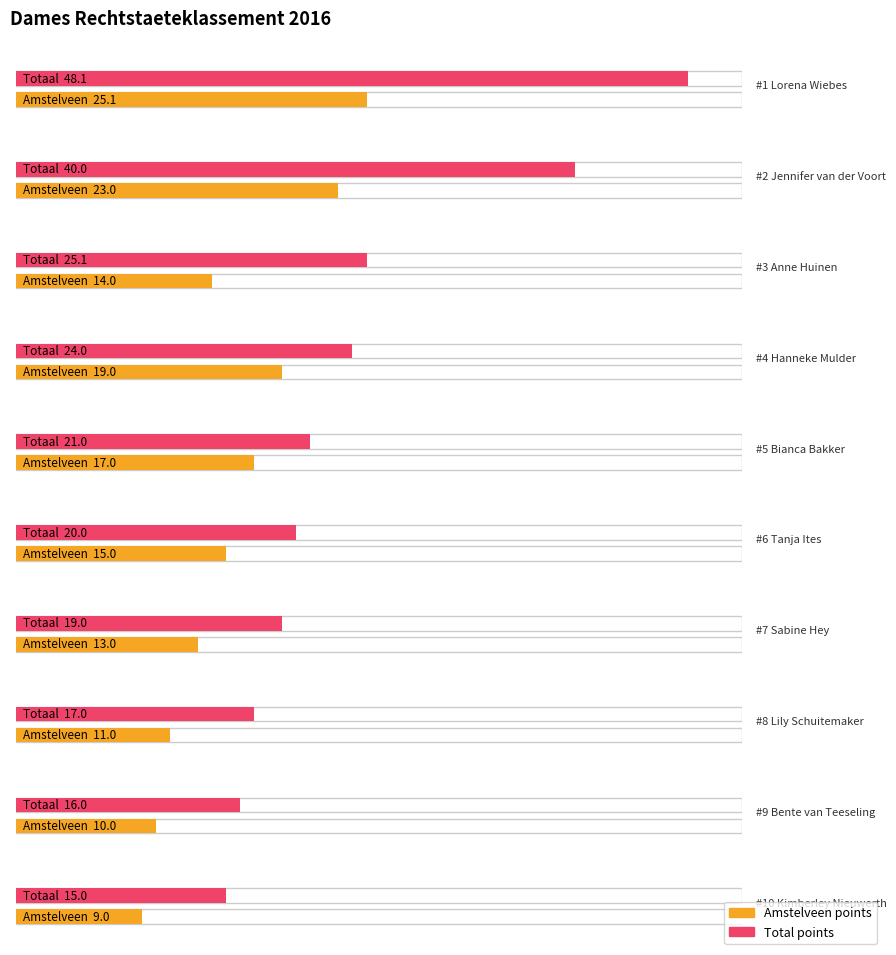

What is the label of the 19th bar from the right?

Jennifer van der Voort